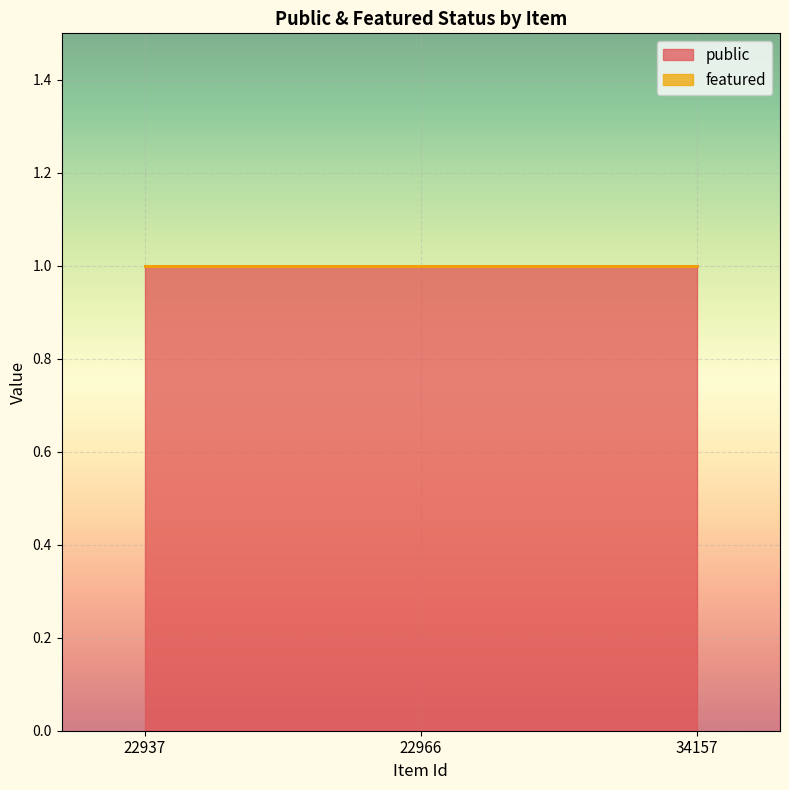

Reading right to left, list all the values displayed in this chart.

public: 34157=1	22966=1	22937=1
featured: 34157=0	22966=0	22937=0